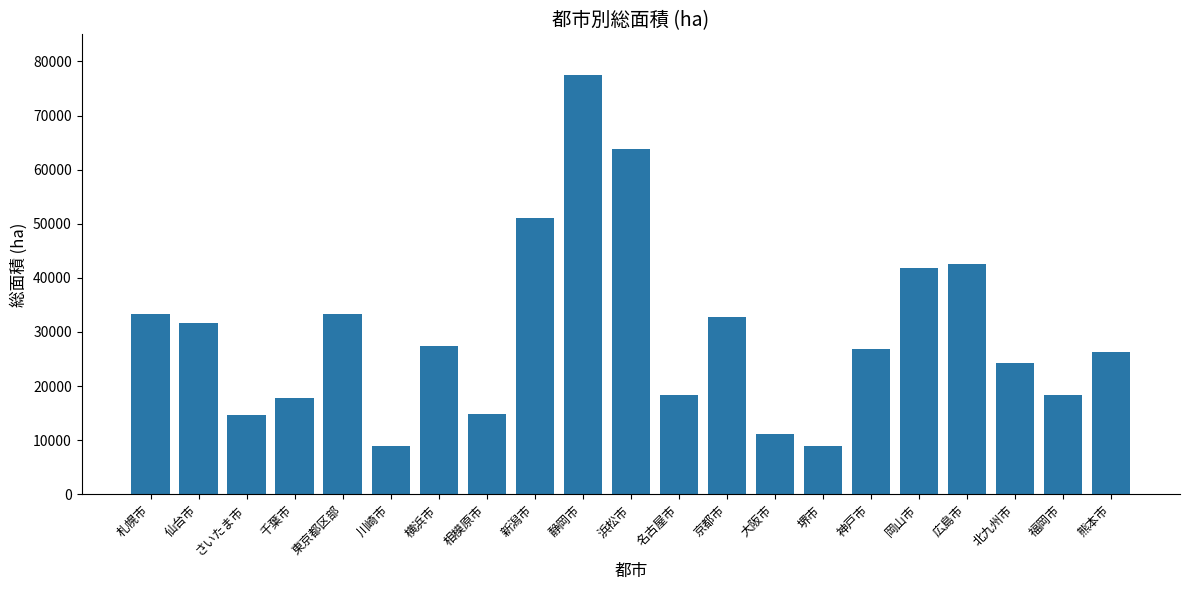

How many data points are less than 26919?

10